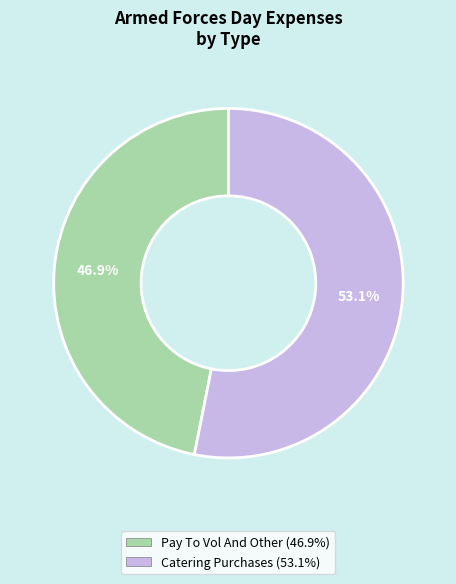

Rank the categories by value from lowest to highest.

Pay To Vol And Other, Catering Purchases